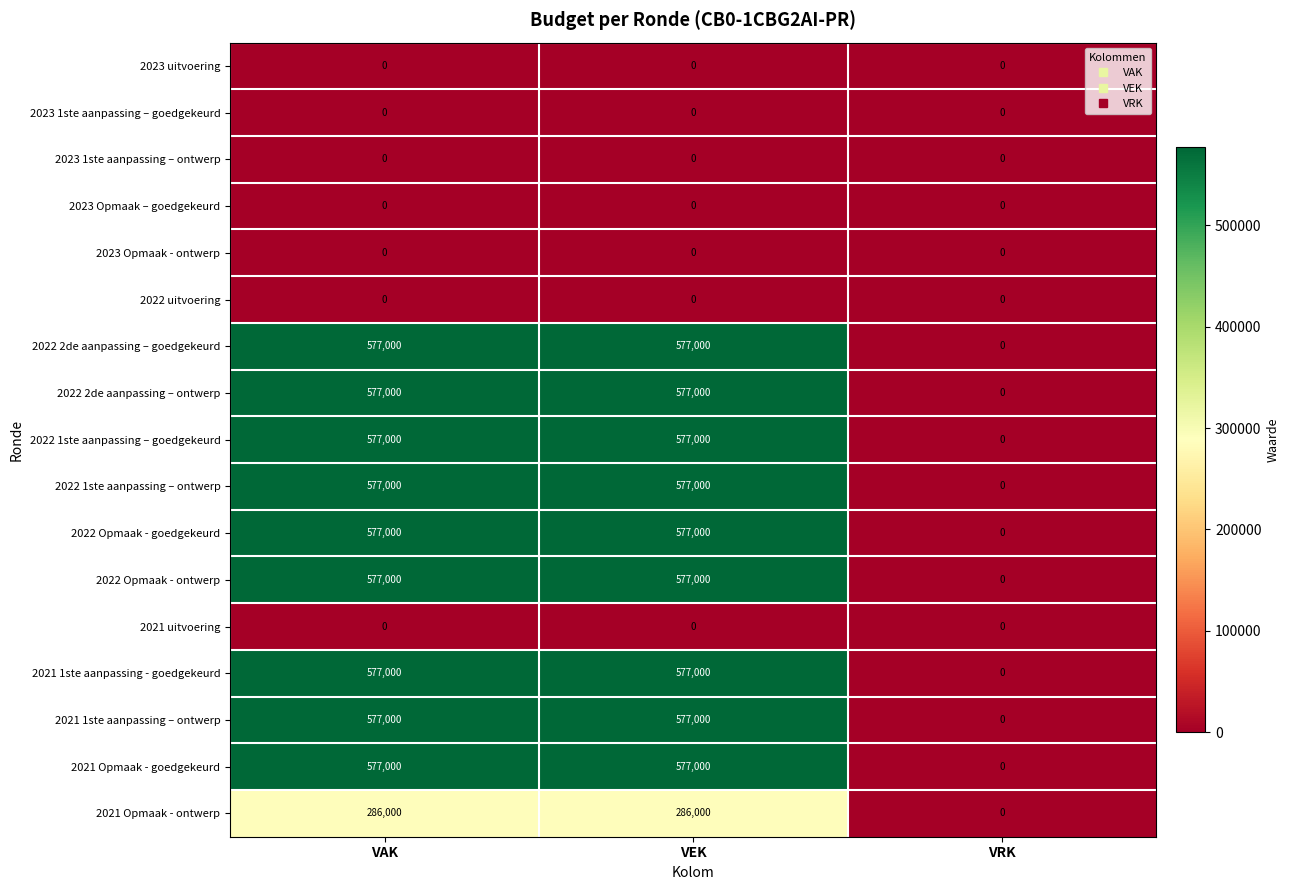

How many 2022 1ste aanpassing – goedgekeurd values are between 0 and 577000?

3